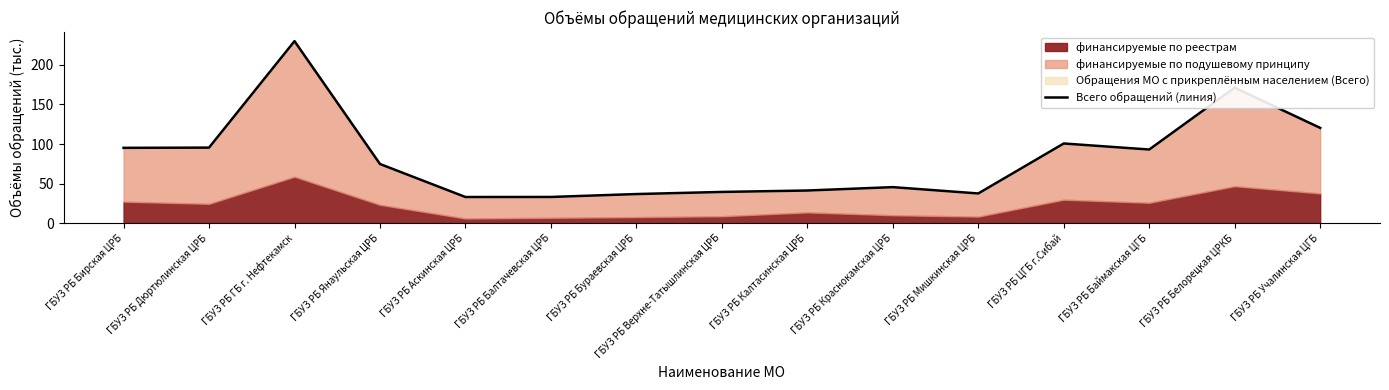

List the labels in order of value, smallest first.

ГБУЗ РБ Аскинская ЦРБ, ГБУЗ РБ Балтачевская ЦРБ, ГБУЗ РБ Бураевская ЦРБ, ГБУЗ РБ Мишкинская ЦРБ, ГБУЗ РБ Верхне-Татышлинская ЦРБ, ГБУЗ РБ Калтасинская ЦРБ, ГБУЗ РБ Краснокамская ЦРБ, ГБУЗ РБ Янаульская ЦРБ, ГБУЗ РБ Баймакская ЦГБ, ГБУЗ РБ Бирская ЦРБ, ГБУЗ РБ Дюртюлинская ЦРБ, ГБУЗ РБ ЦГБ г.Сибай, ГБУЗ РБ Учалинская ЦГБ, ГБУЗ РБ Белорецкая ЦРКБ, ГБУЗ РБ ГБ г. Нефтекамск